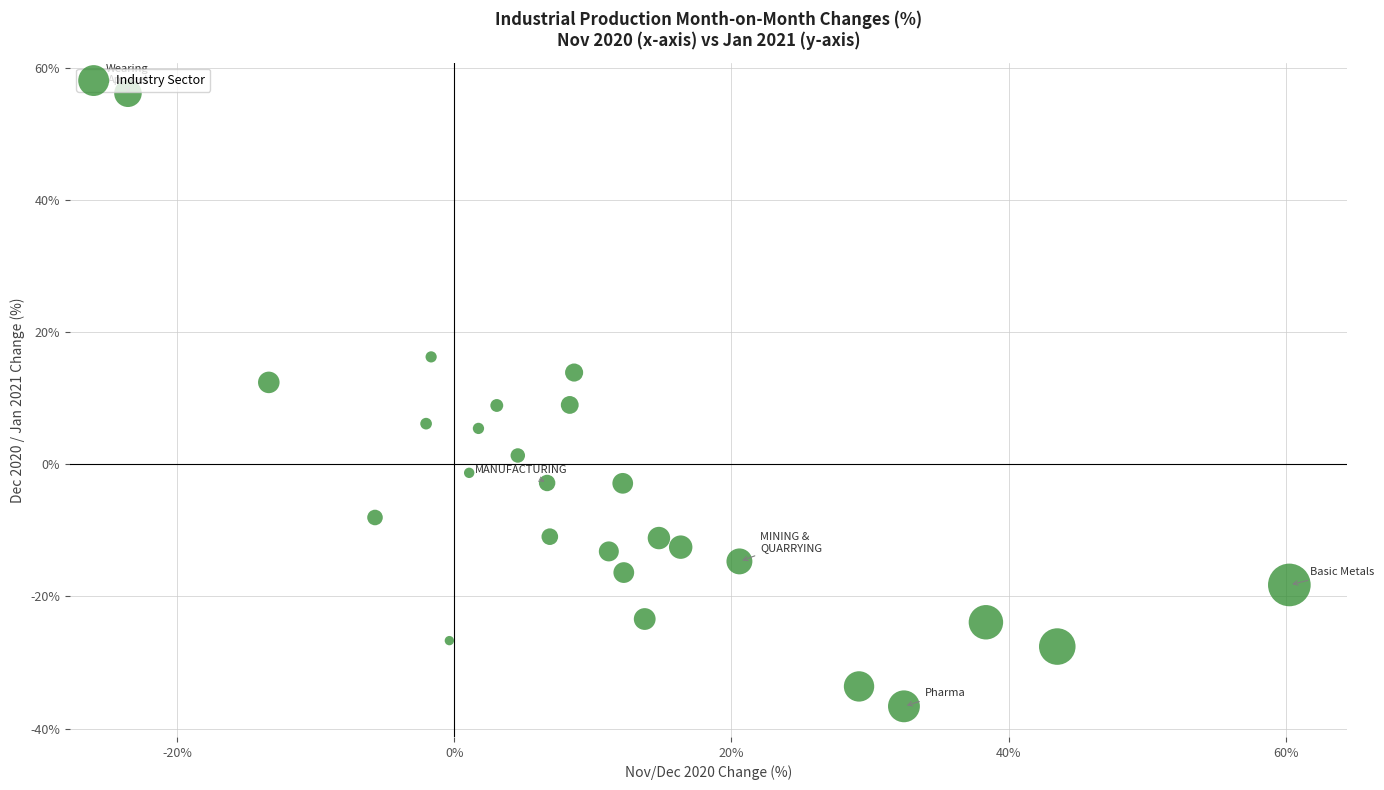

What is the range of X values (max minus min)?

83.8